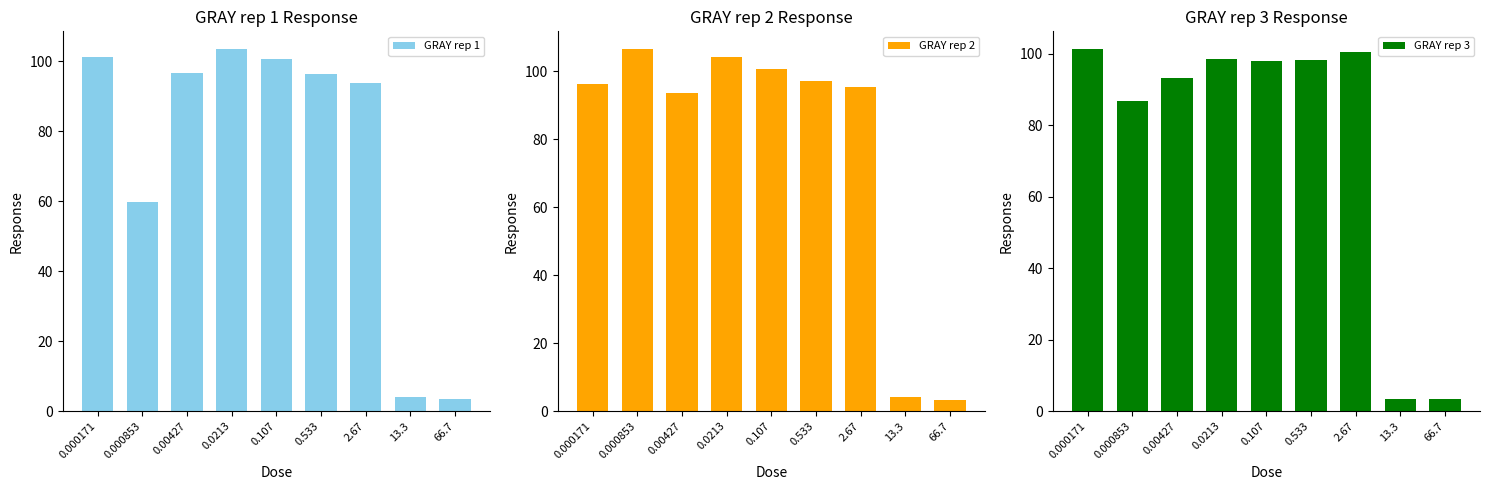

Reading right to left, list all the values displayed in this chart.

GRAY rep 1: 3.4	4.0	93.8	96.2	100.4	103.3	96.5	59.7	101.0
GRAY rep 2: 3.1	4.2	95.5	97.2	100.7	104.2	93.6	106.4	96.2
GRAY rep 3: 3.4	3.4	100.6	98.2	98.0	98.5	93.3	86.8	101.2